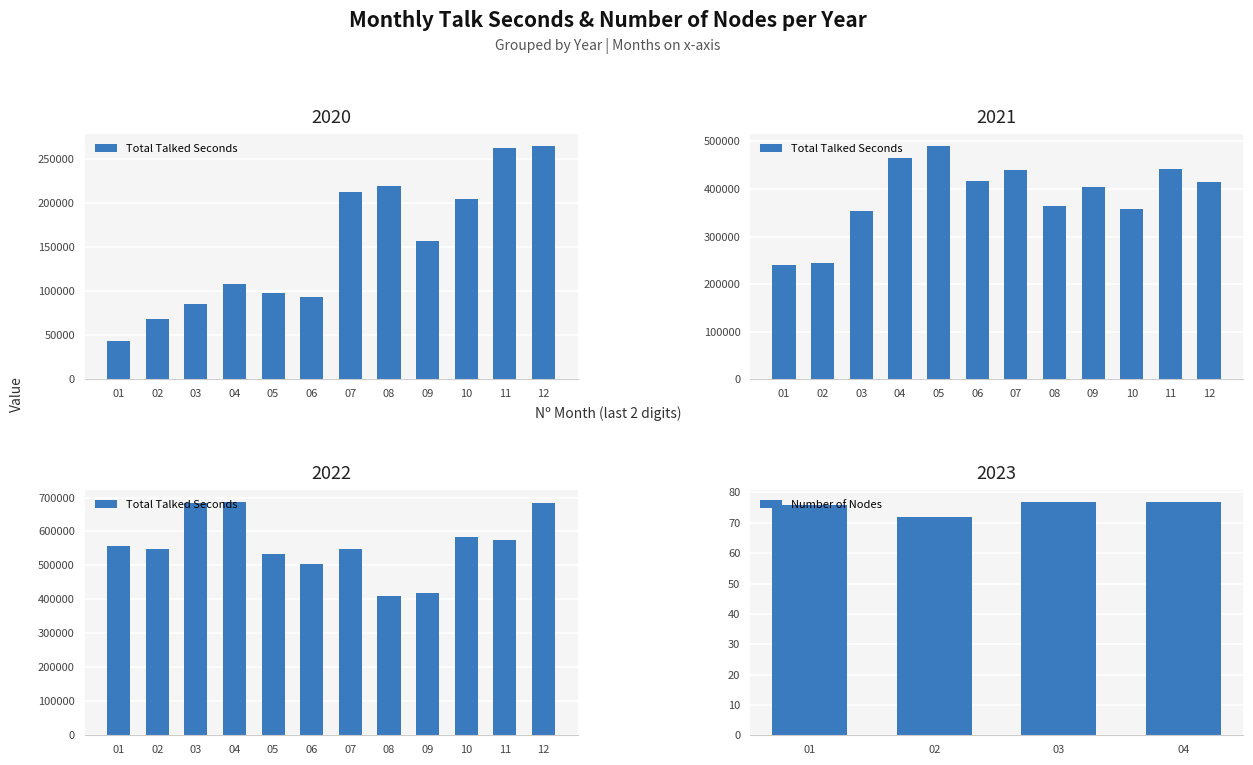

What is the difference between the maximum and minimum values in the Number of Nodes series?

5